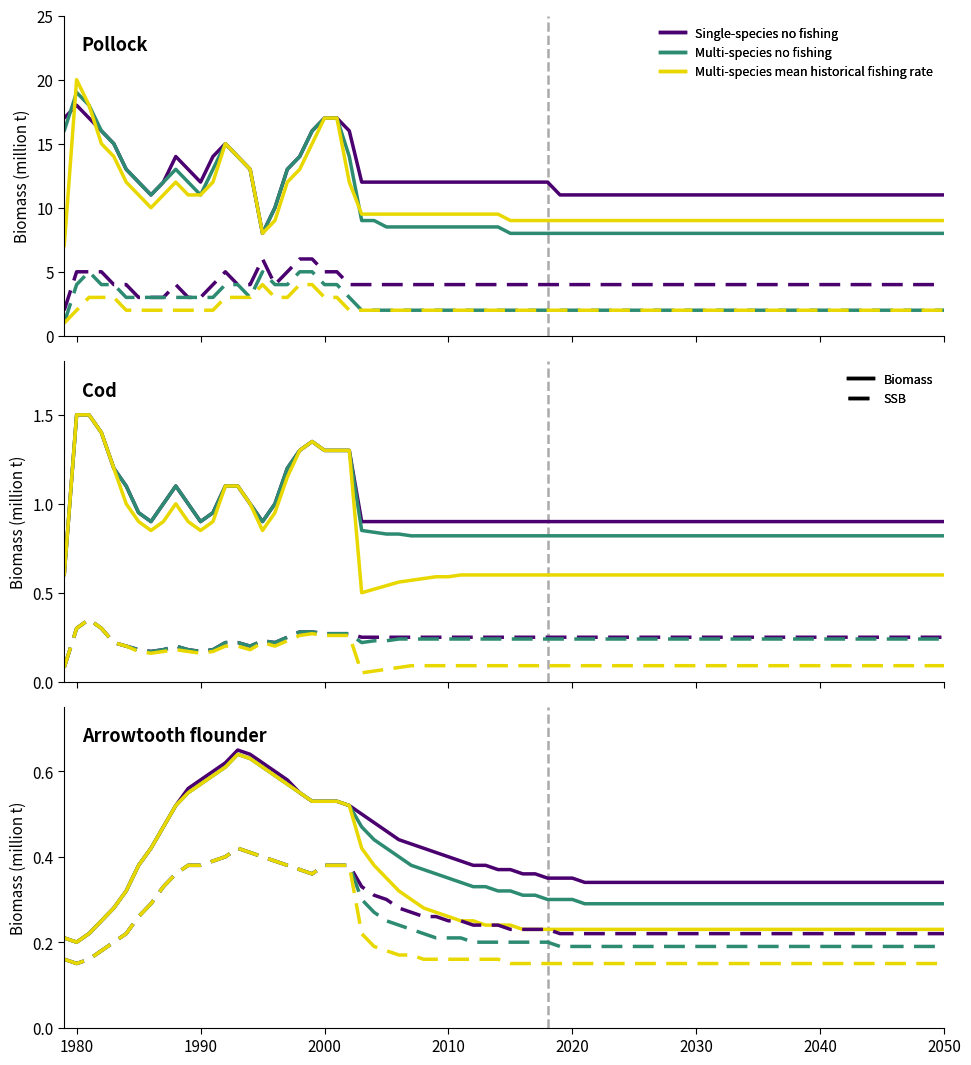

True or false: SSB Multi-species historical has more than 0 interior local peaks.

True